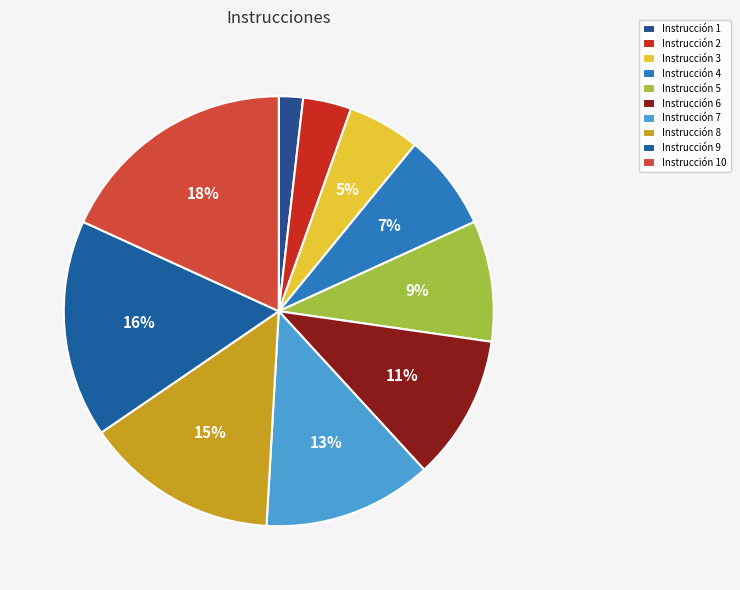

To the nearest percent, what is the difference between the largest and smallest slice percentages?

16%